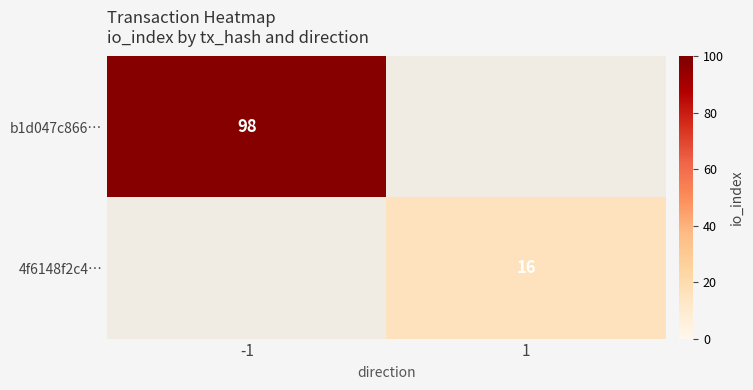

How many categories are shown in the chart?

2